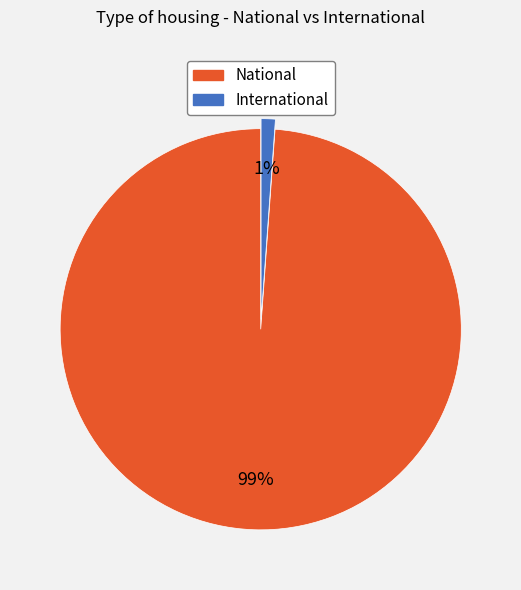

Between International and National, which is larger?

National